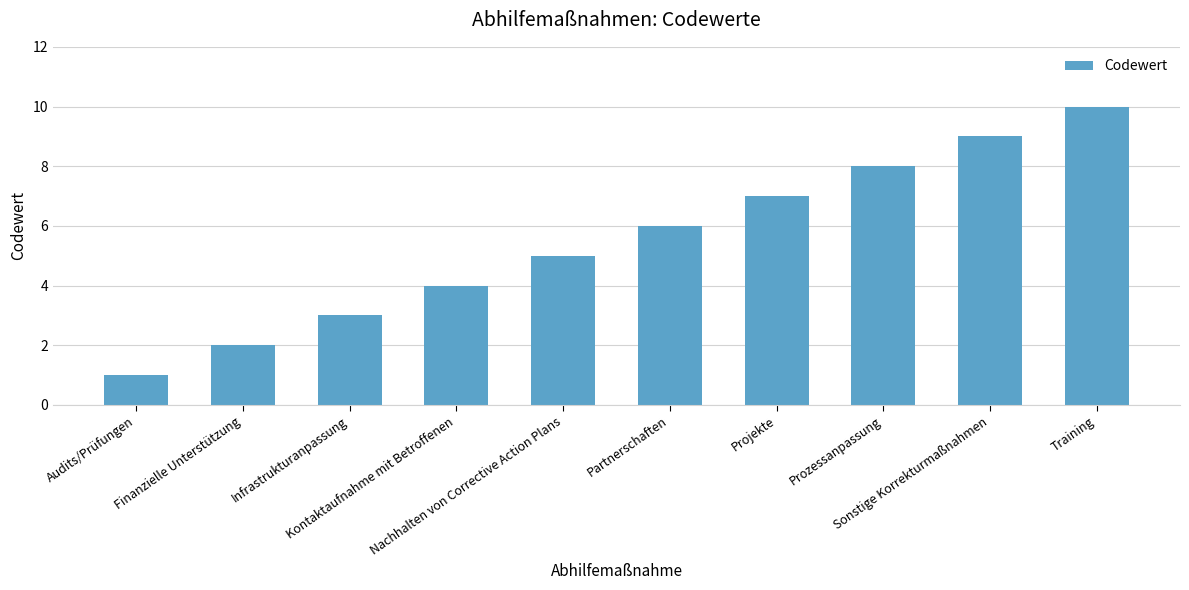

What is the value of the 1st bar from the left?

1